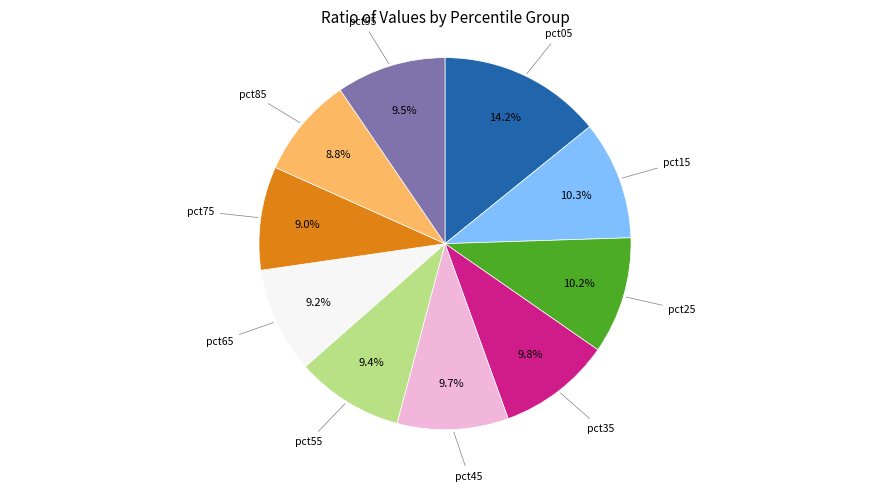

Is there any slice that represents more than half of the pie?

No